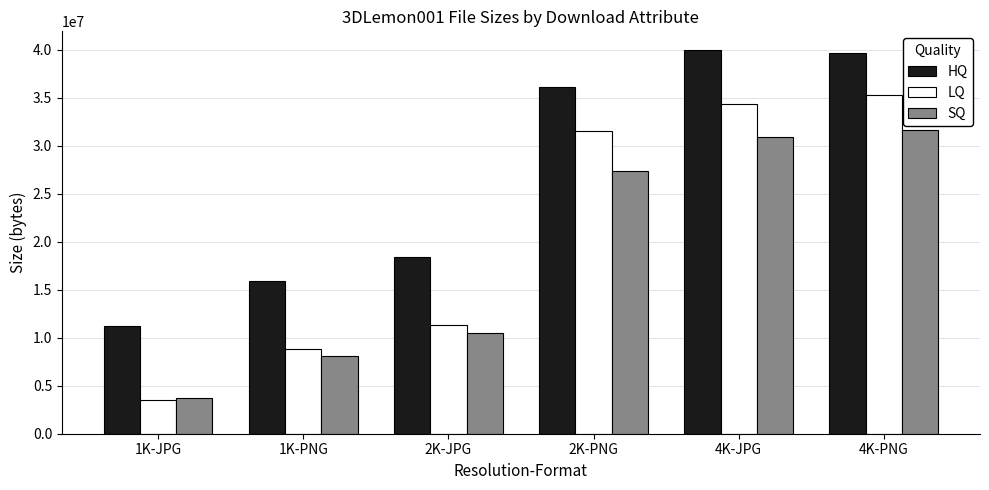

Where is HQ nearest to the value 25560297?

2K-JPG